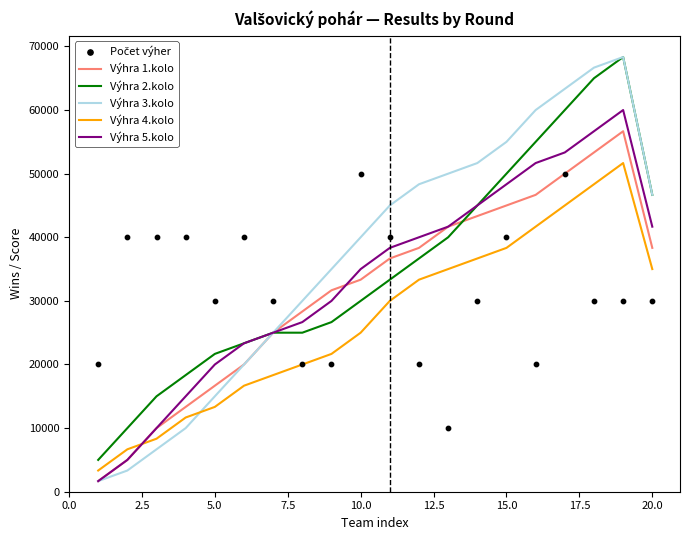

Which series has the largest Y range (max minus min)?

Výhra 3.kolo